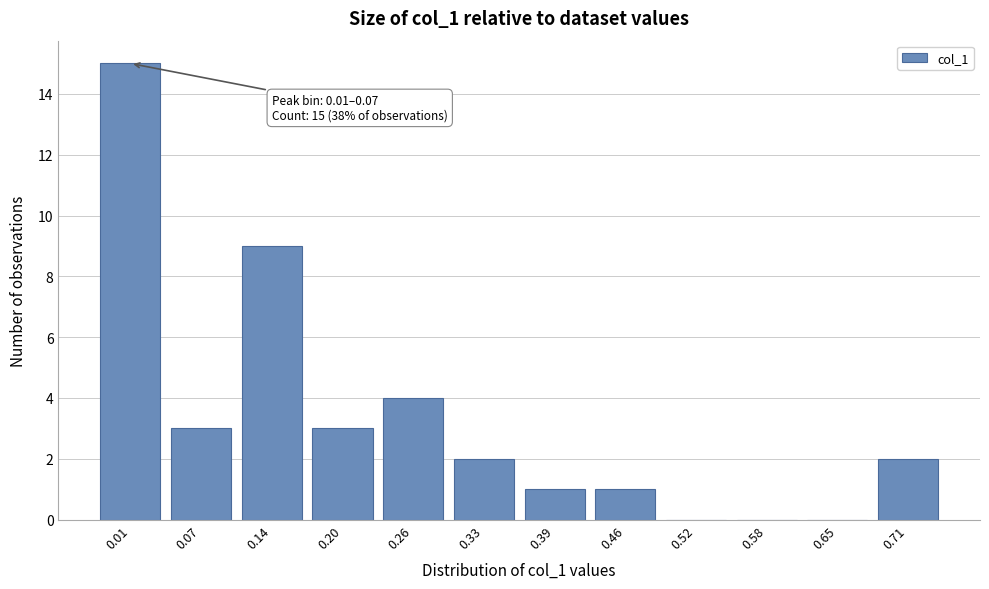

Reading left to right, extract all data points from this chart.

0.01=15	0.07=3	0.14=9	0.20=3	0.26=4	0.33=2	0.39=1	0.46=1	0.52=0	0.58=0	0.65=0	0.71=2